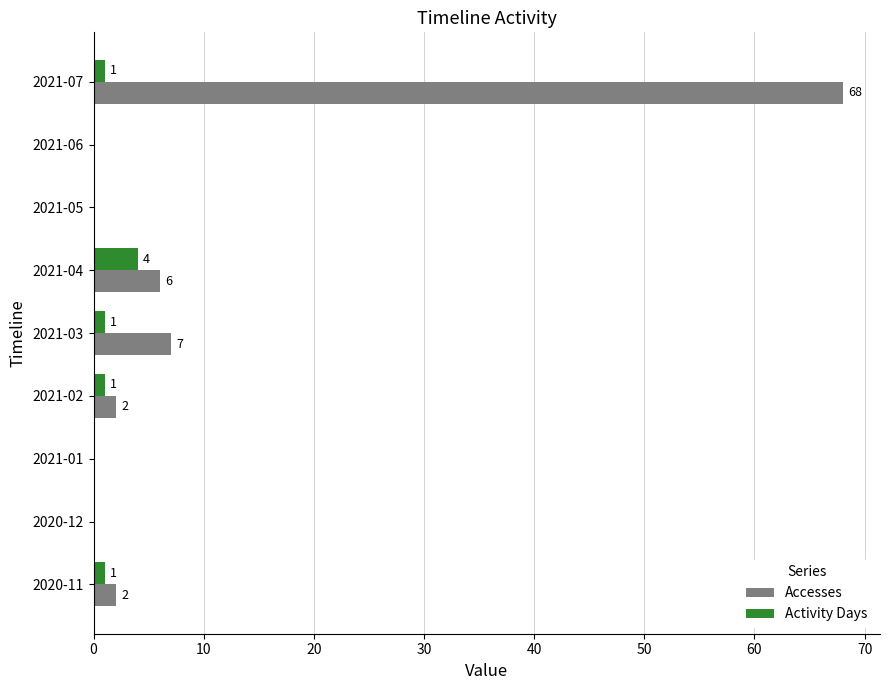

What value does the Activity Days series have at 2021-04?

4